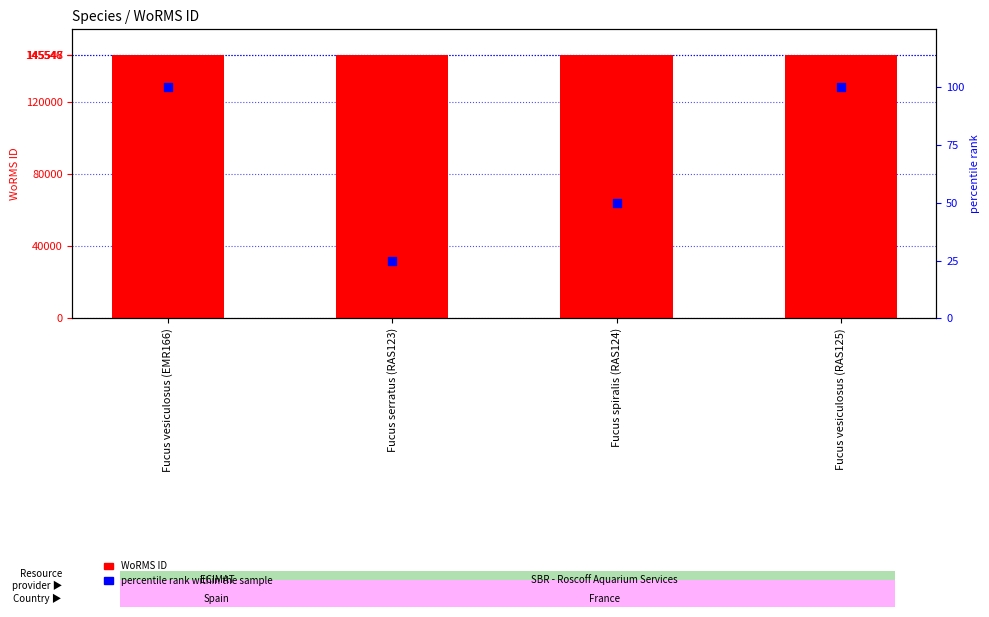

Which series has the largest total across all categories?

WoRMS ID